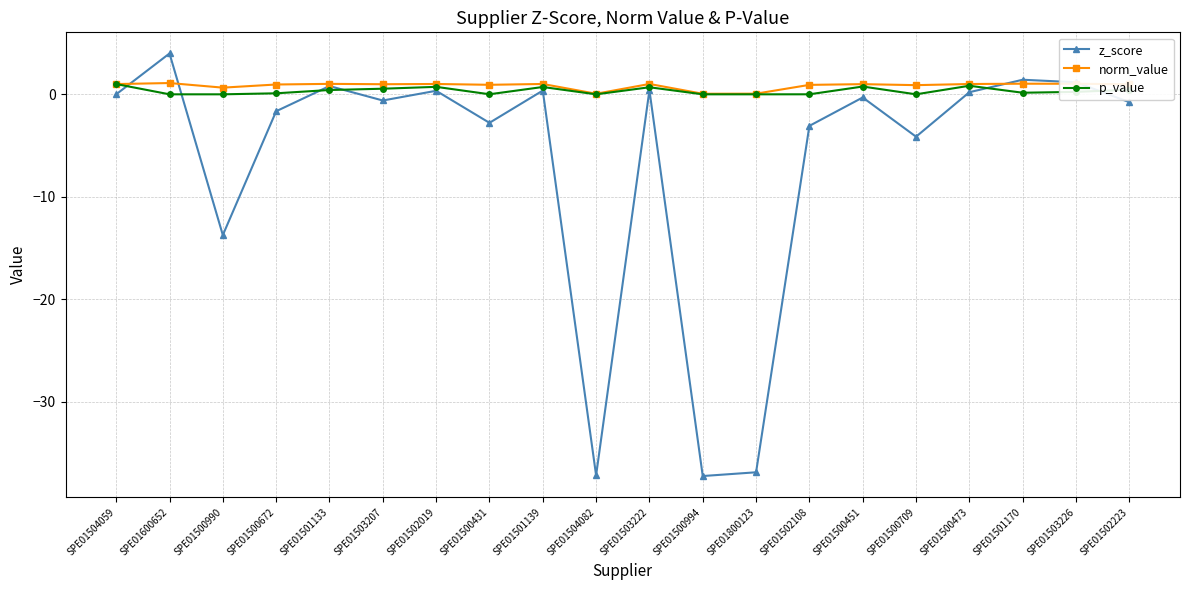

True or false: p_value has more than 0 interior local peaks.

True